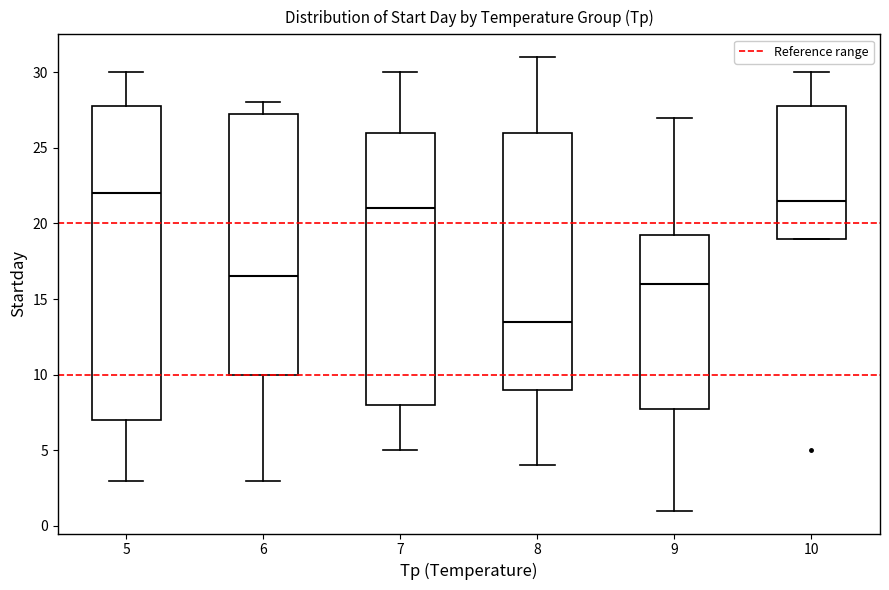

Which box is the tallest, from its lower edge to its upper edge?

5